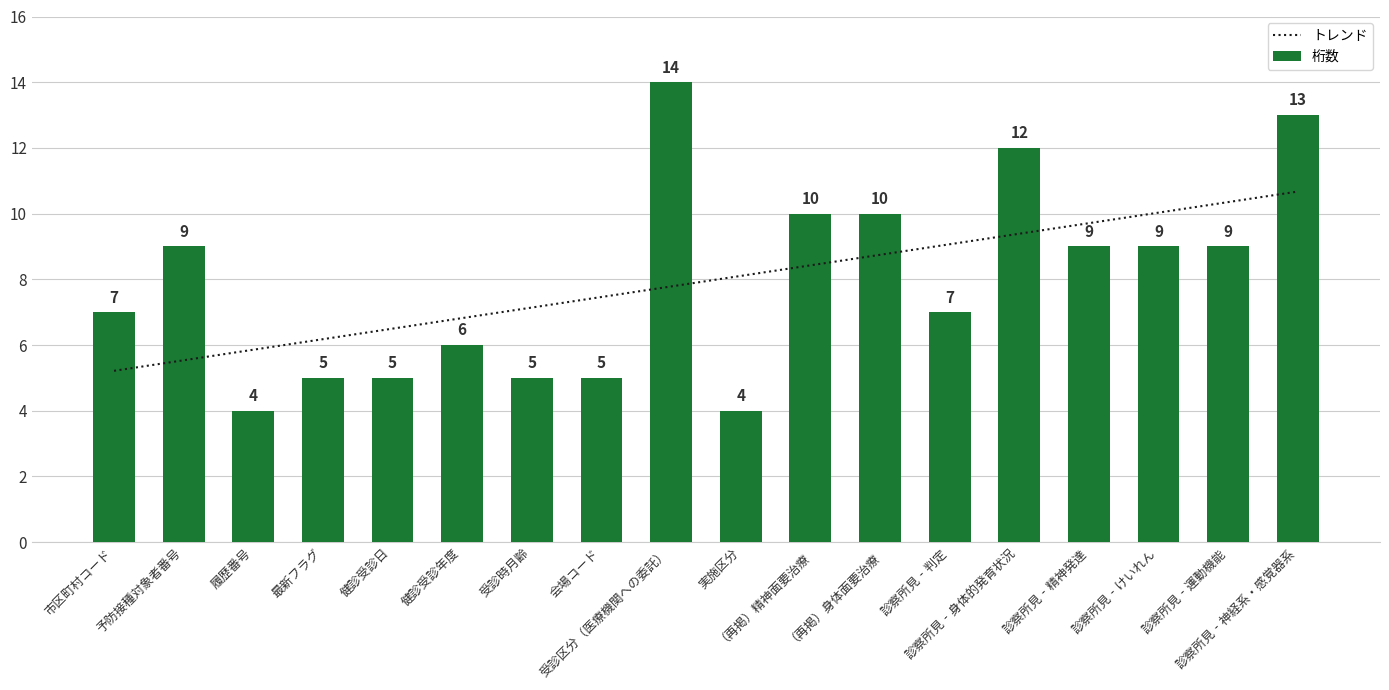

What is the value of the 桁数 bar at the 2nd from the left?

9